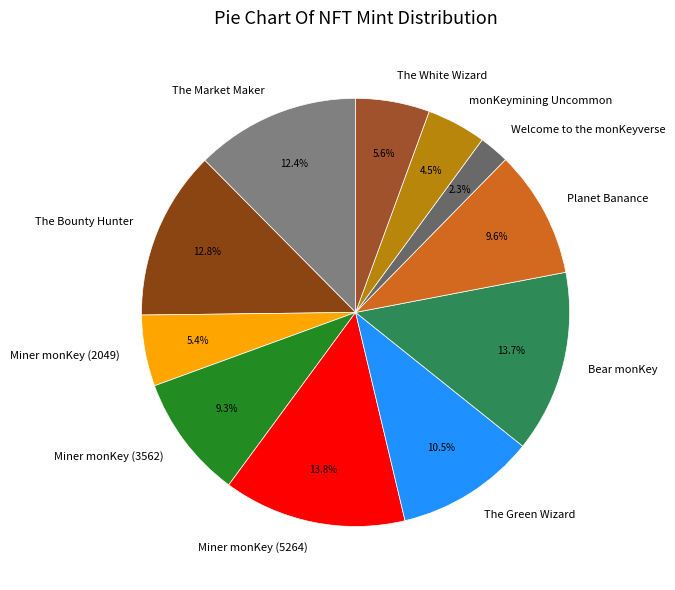

Is Bear monKey the majority of the pie?

No